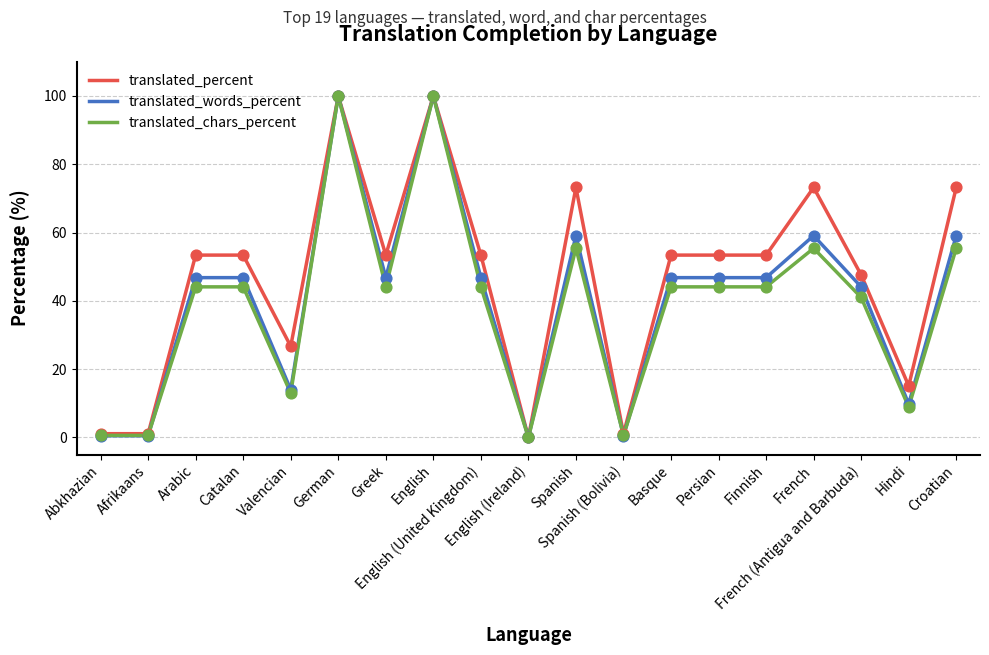

Which series has the largest total across all categories?

translated_percent